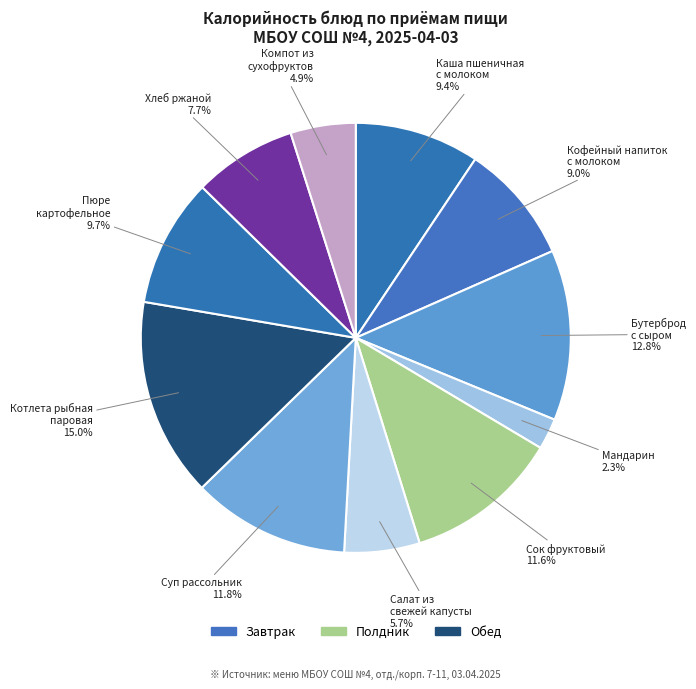

How many slices are in this pie chart?

11